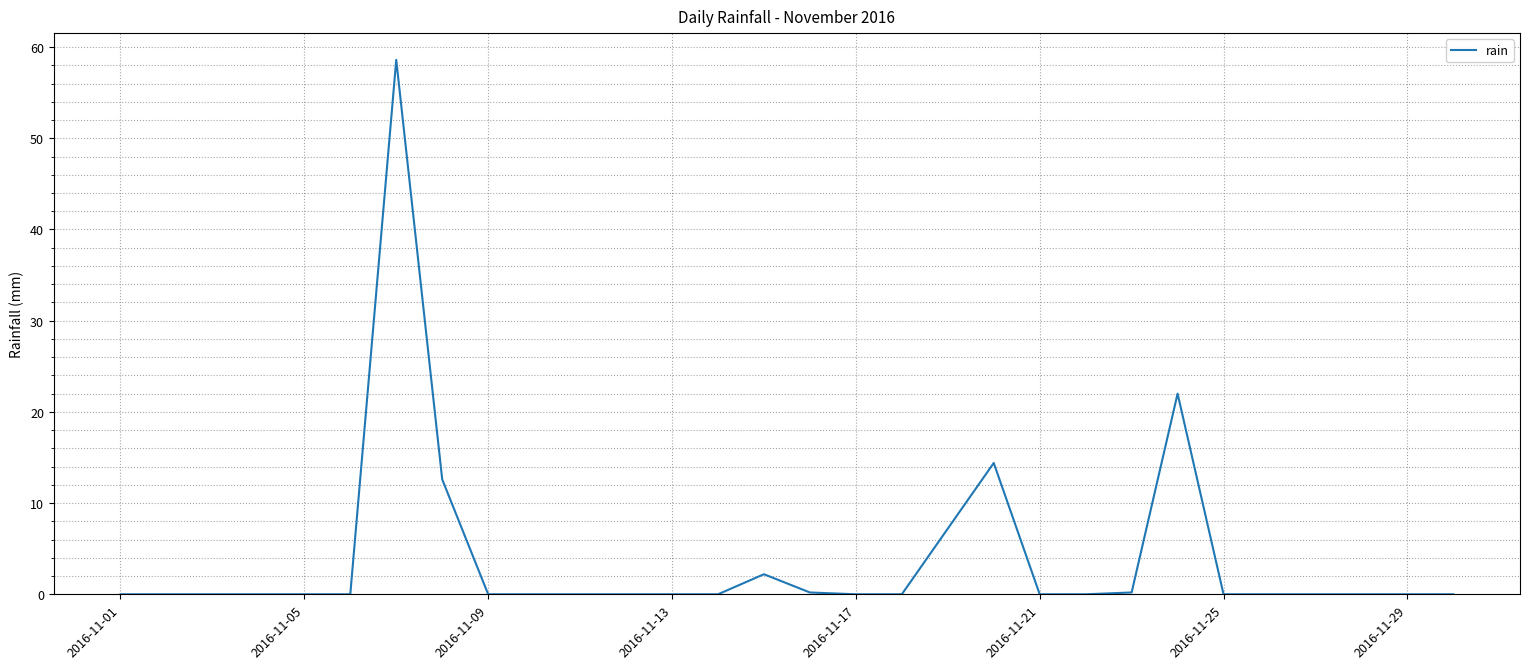

What is the greatest value displayed?

58.6